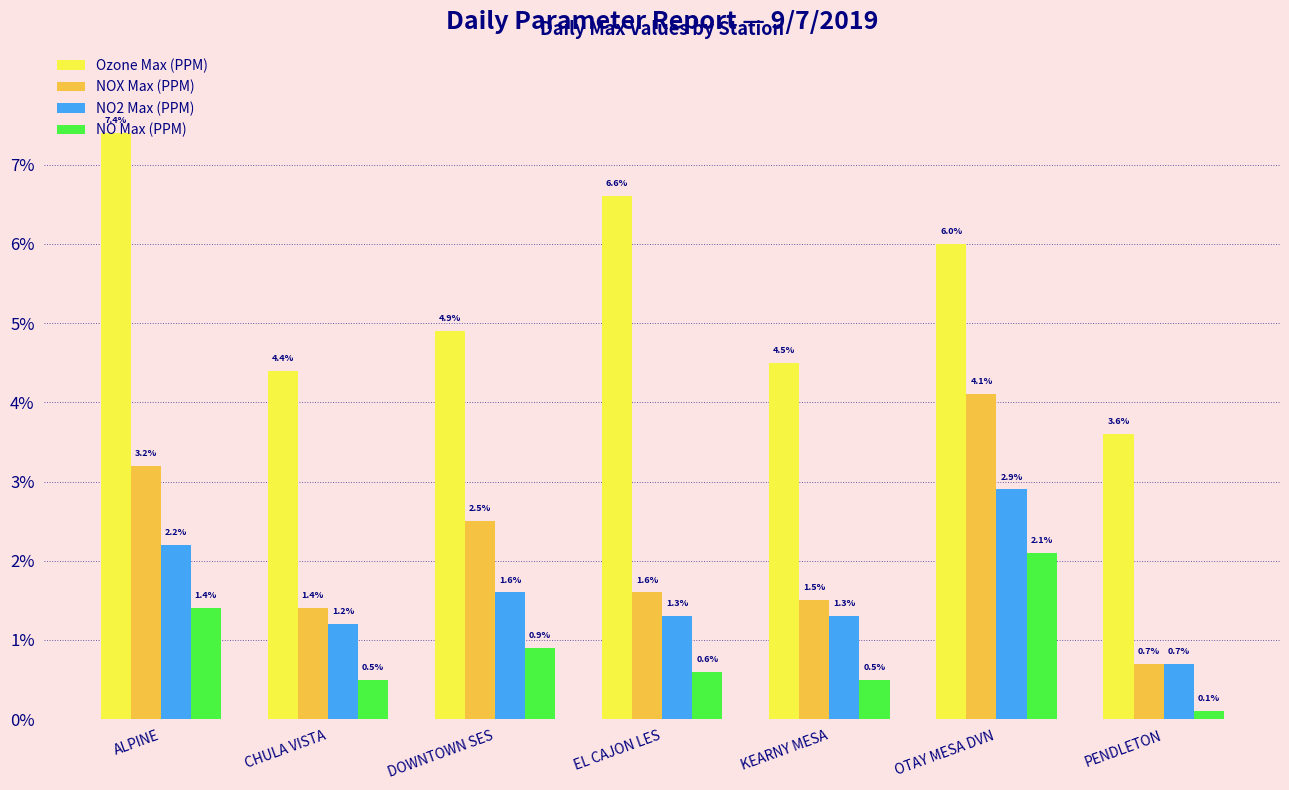

Reading right to left, what are all the values shown in this chart?

Ozone Max (PPM): 0.0	0.1	0.0	0.1	0.0	0.0	0.1
NOX Max (PPM): 0.0	0.0	0.0	0.0	0.0	0.0	0.0
NO2 Max (PPM): 0.0	0.0	0.0	0.0	0.0	0.0	0.0
NO Max (PPM): 0.0	0.0	0.0	0.0	0.0	0.0	0.0